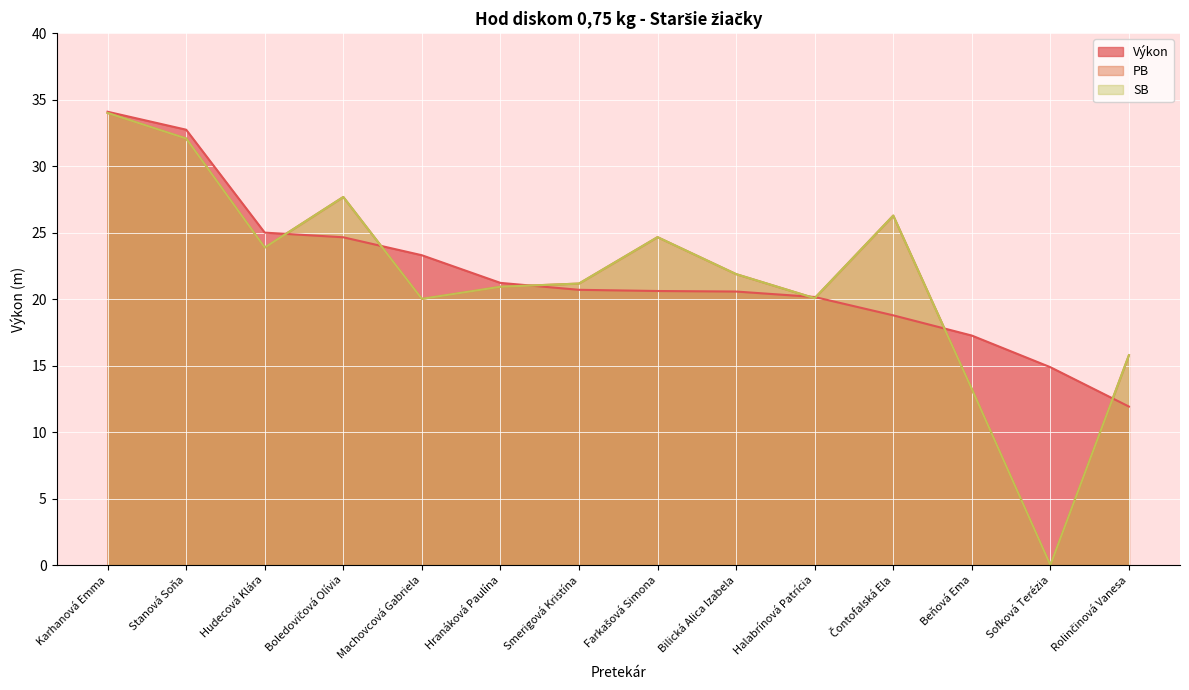

At how many categories does at least one series exceed 20?

11